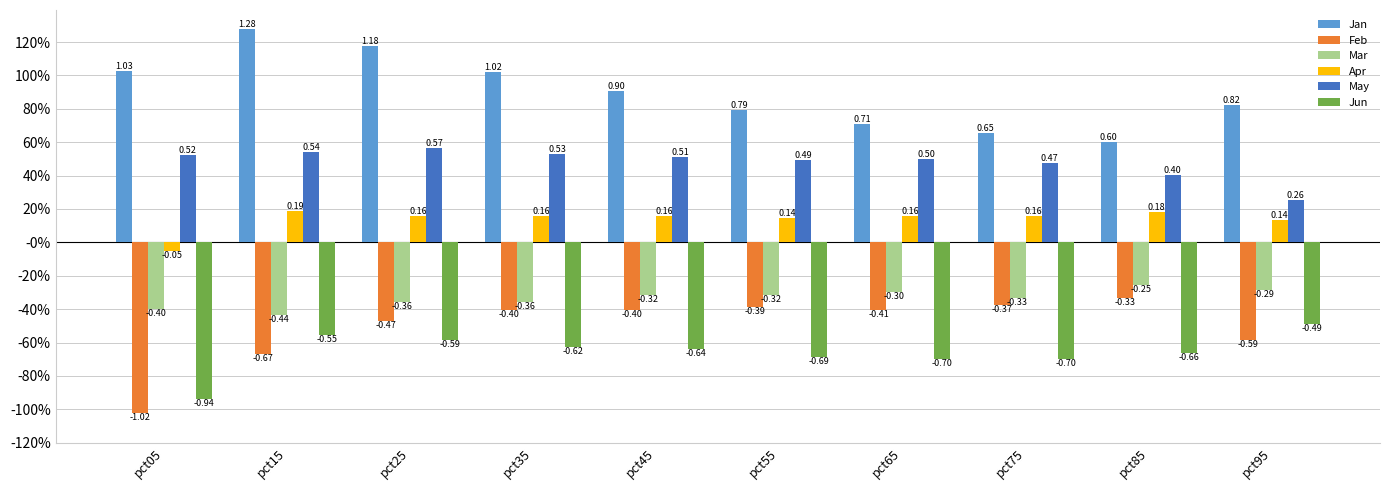

What is the maximum value for Feb?

-0.3